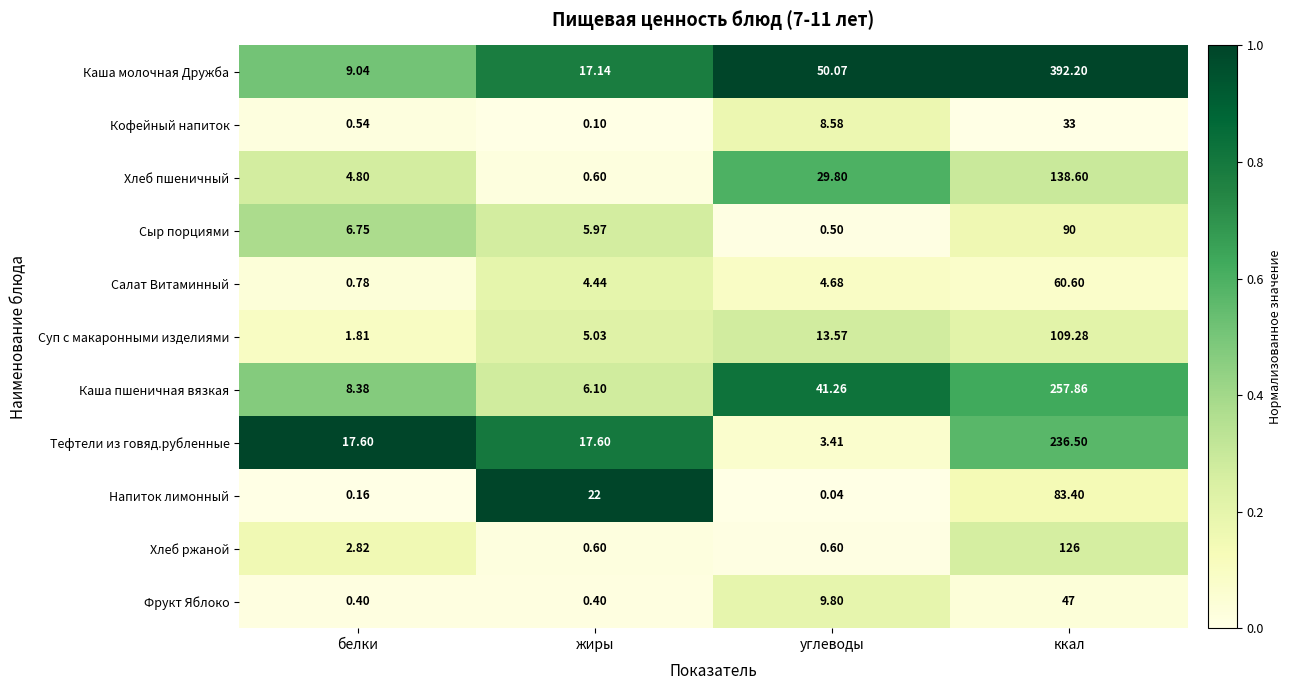

What is the maximum value shown in the chart?

392.2